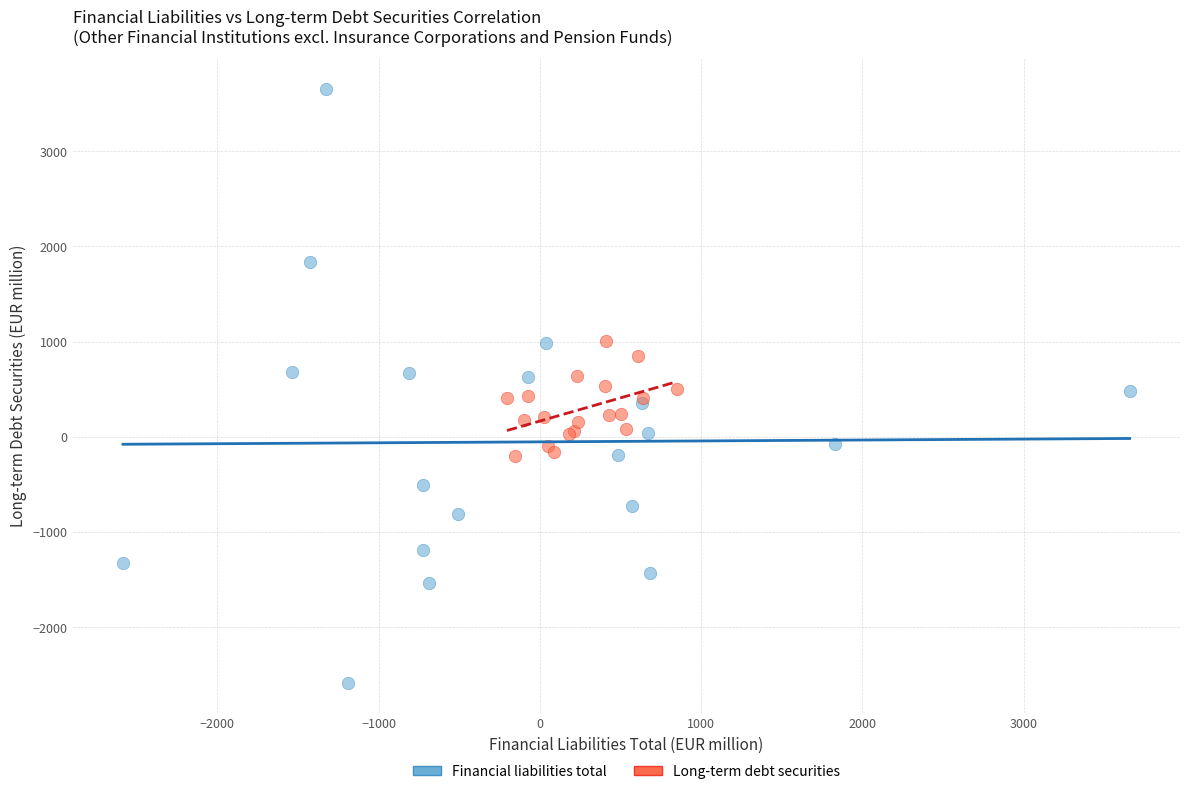

Which series reaches the maximum Y coordinate?

Financial liabilities total